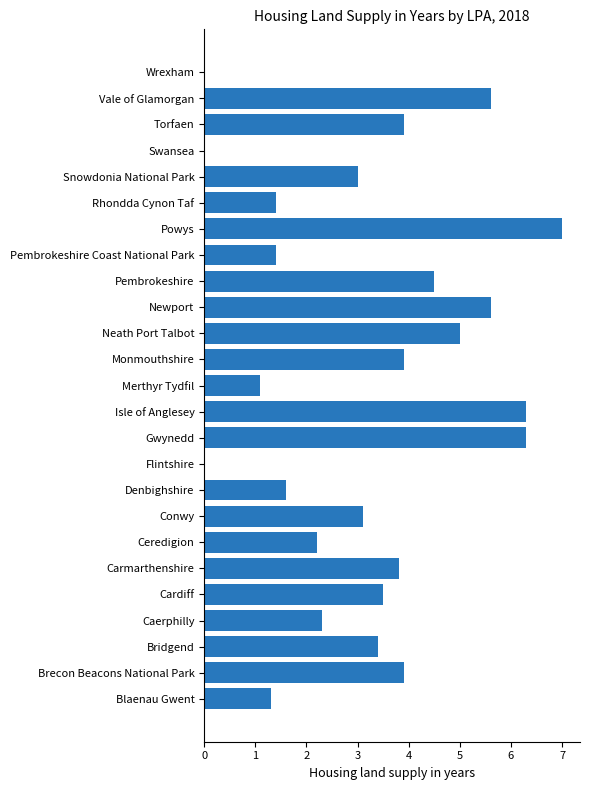

What is the sum of all values?

80.1